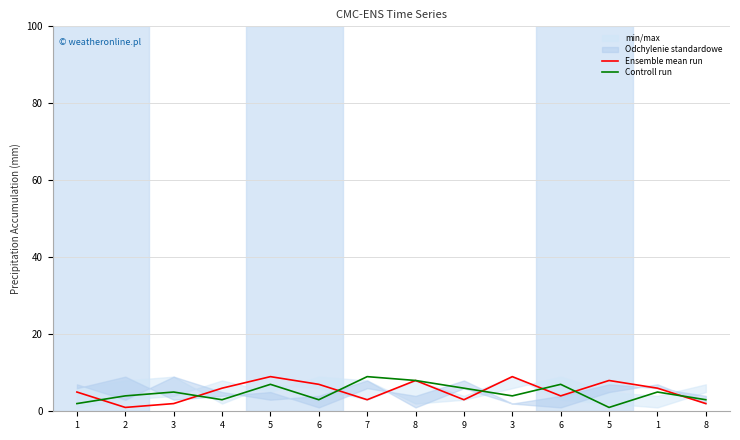

At 3, list the series in order from largest to smallest.

Controll run, Ensemble mean run